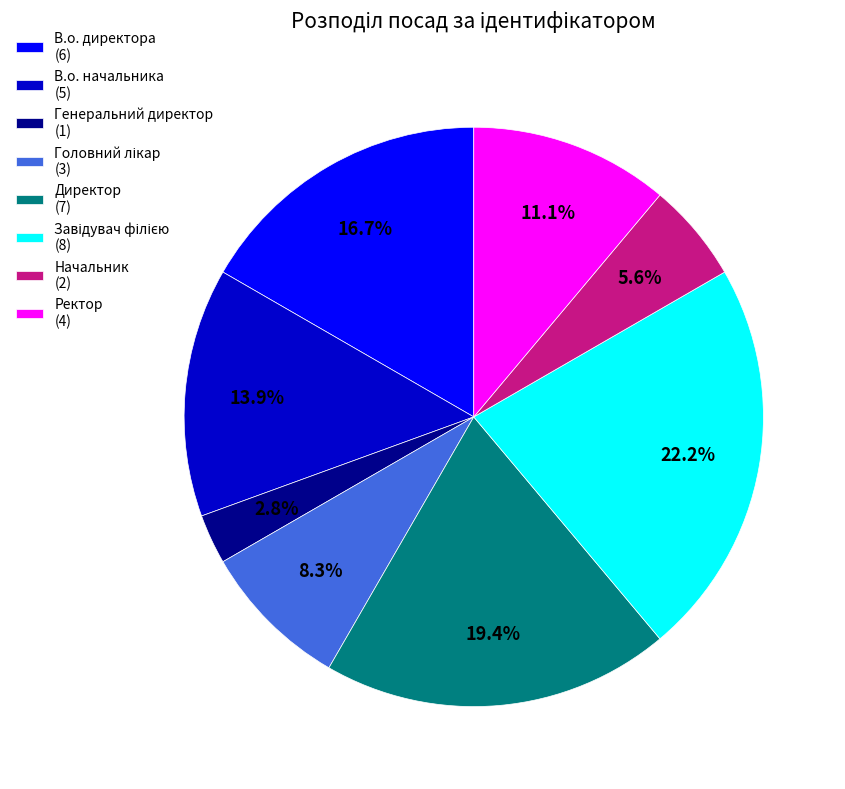

What is the total percentage of Генеральний директор (1) and Директор (7)?

22.2%